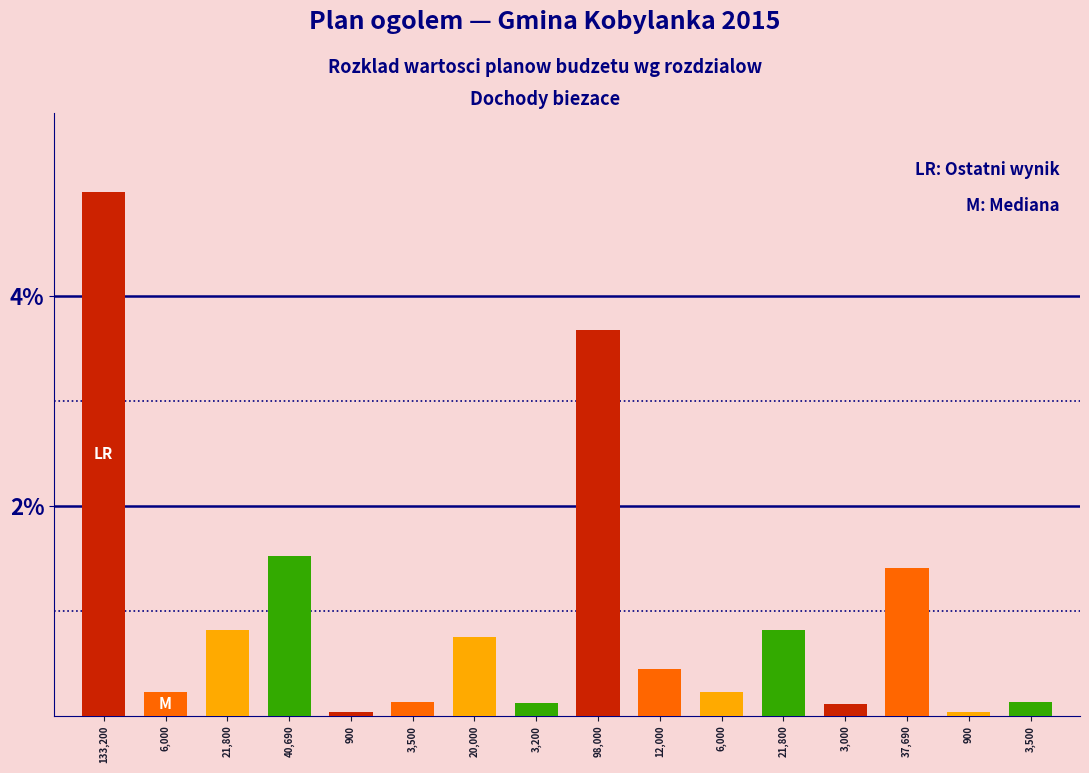

Are the bars horizontal?

No